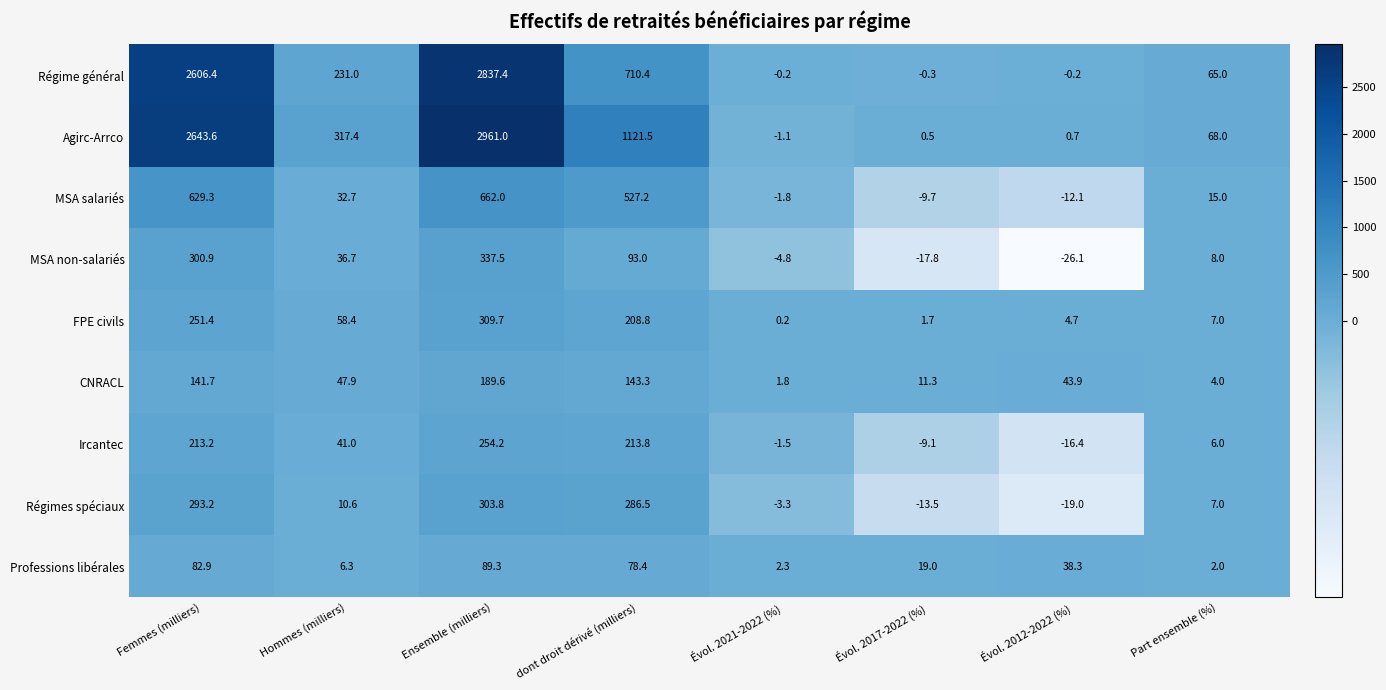

At which category does the chart reach its minimum across all series?

Évol. 2012-2022 (%)